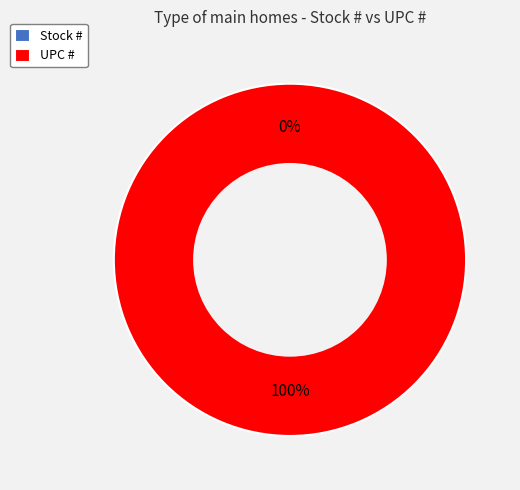

What is the change in value from Stock # to UPC #?

+751338110346